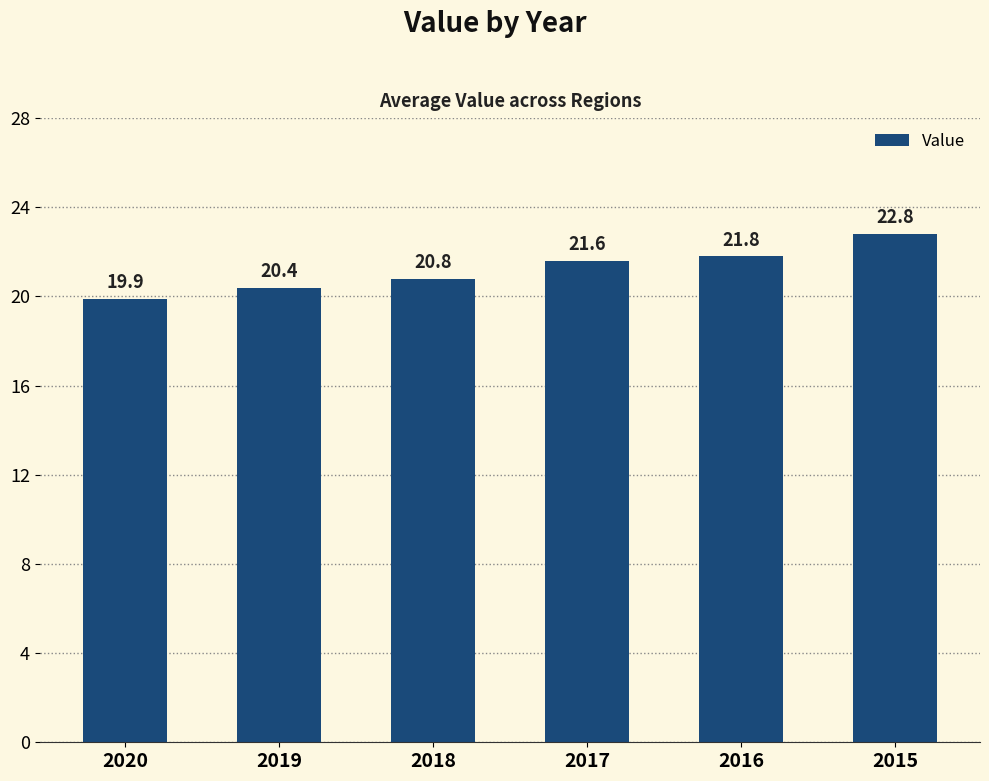

Is it true that the value at 2015 is 22.8?

True